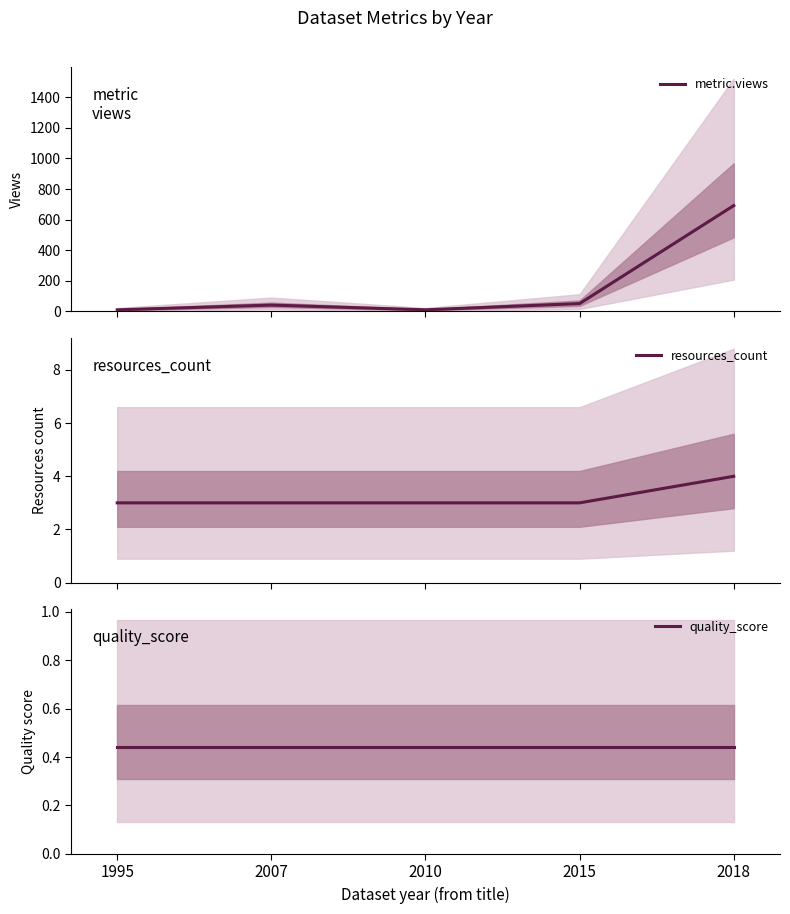

Does the chart have visible grid lines?

No